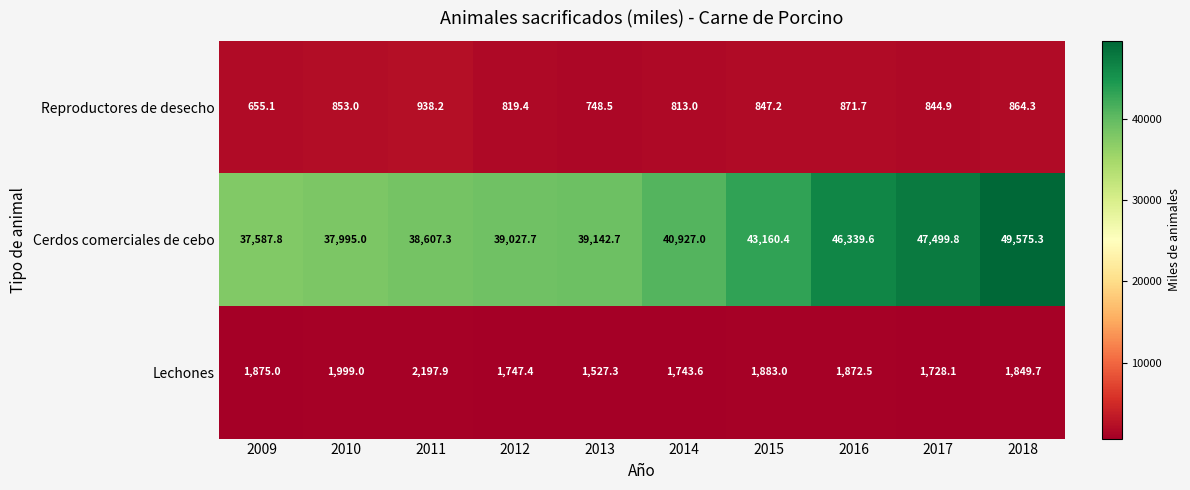

Between 2014 and 2018, which series saw the biggest shift?

Cerdos comerciales de cebo